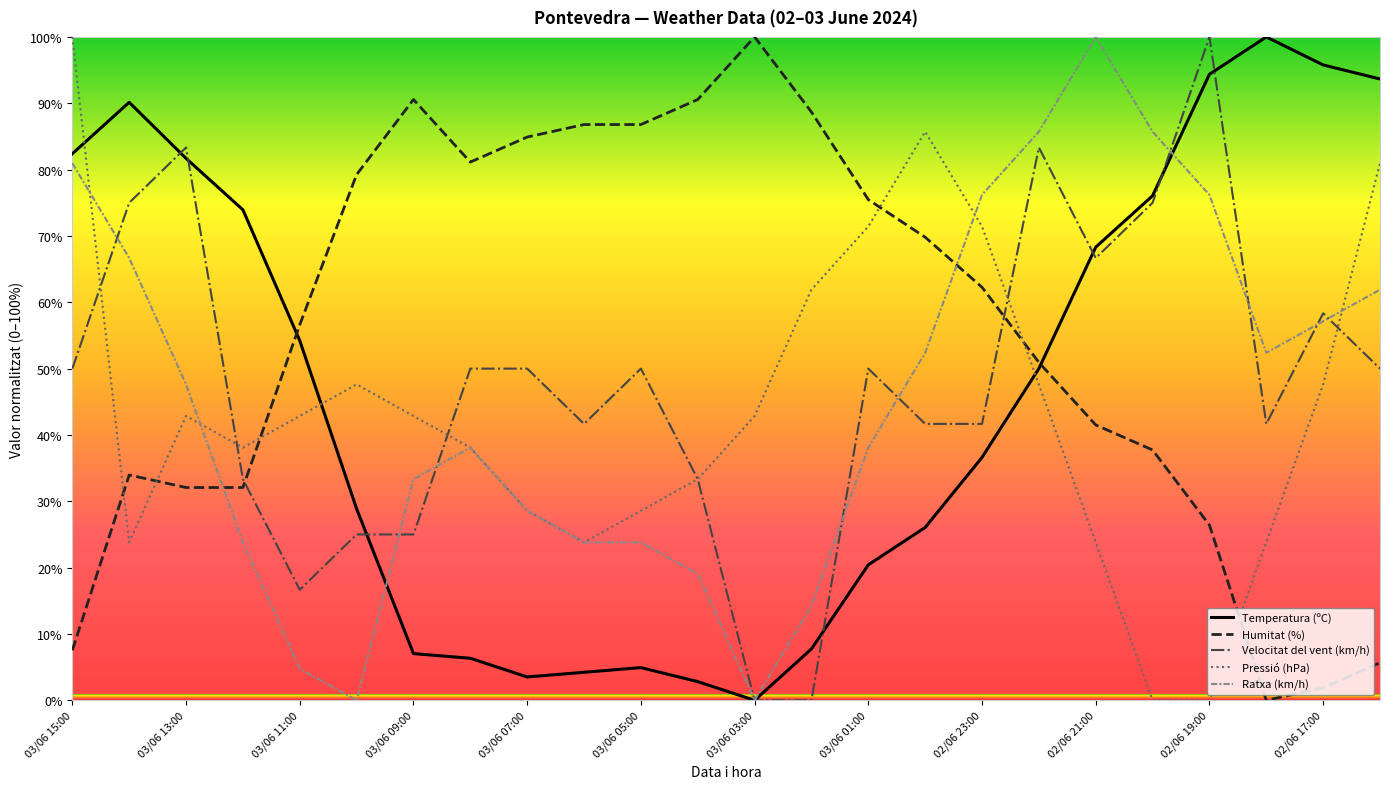

What is the difference between the second highest and second lowest values in the Velocitat del vent (km/h) series?

83.3